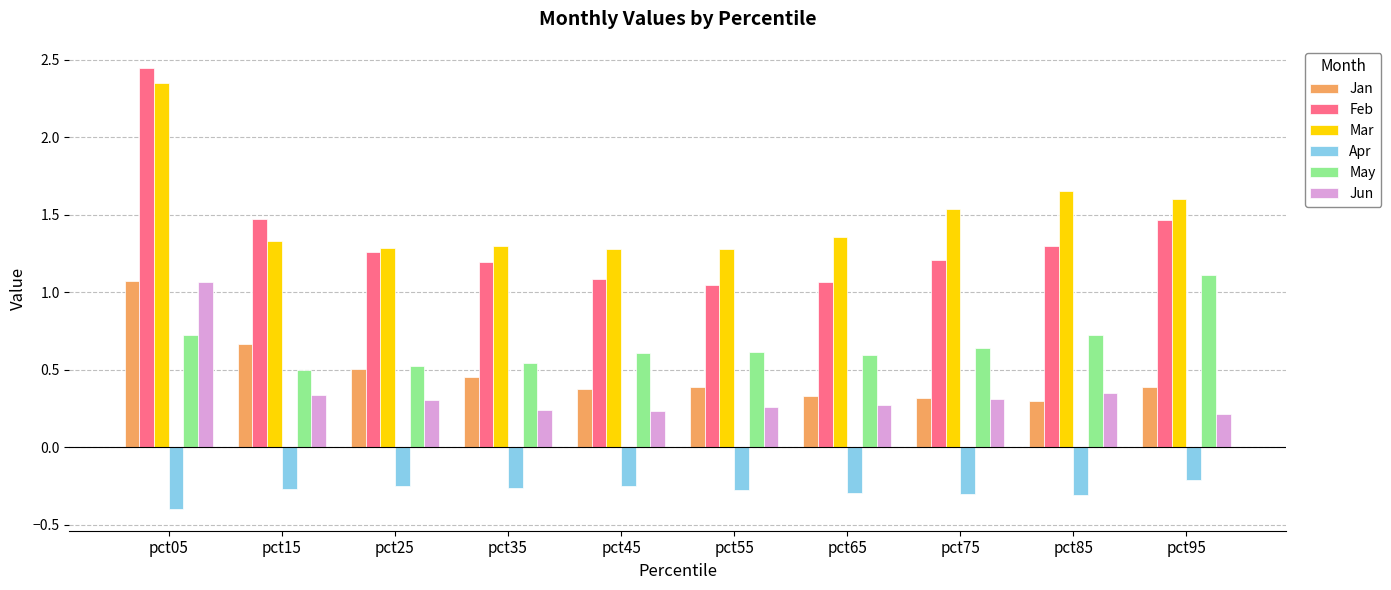

Which series has the largest range (max minus min)?

Feb